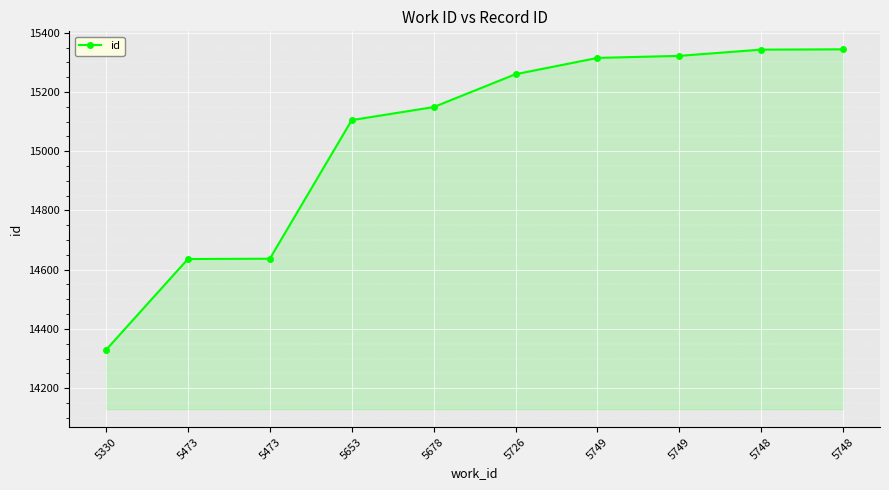

Is this an area chart (filled region under the line)?

Yes